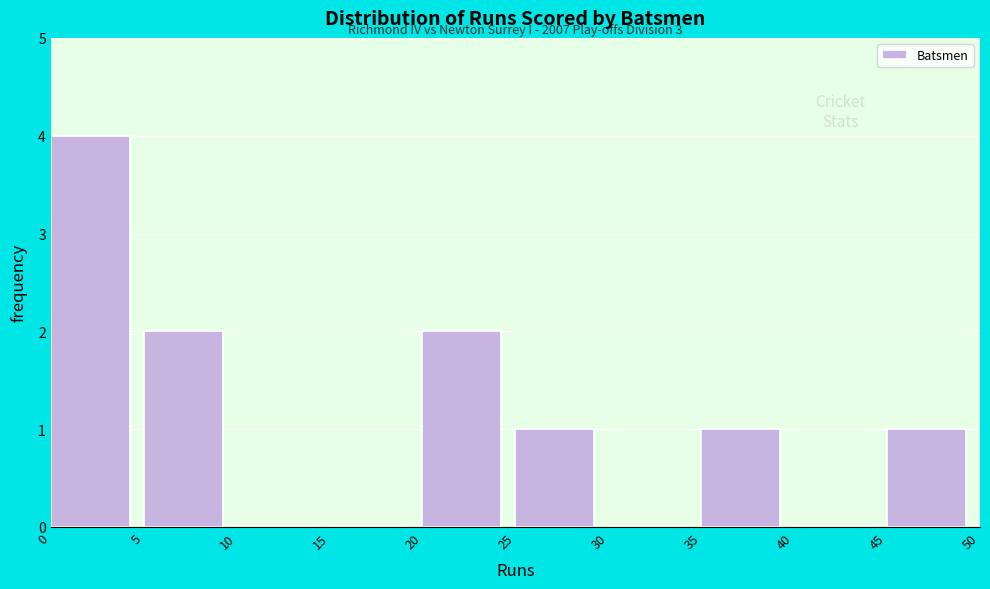

Which range on the x-axis has the tallest bar?

0 to 5